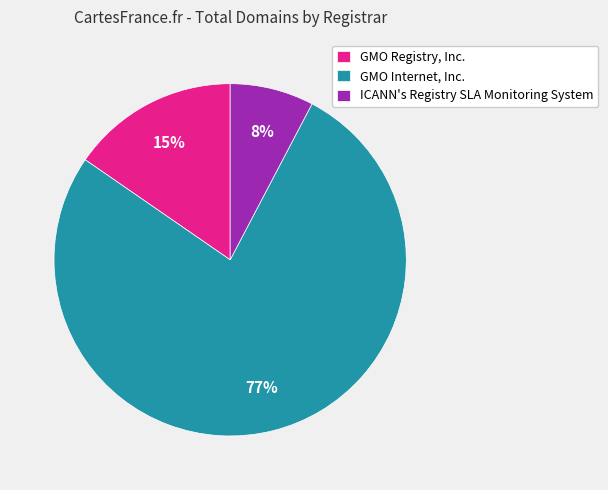

Is there any slice that represents more than half of the pie?

Yes